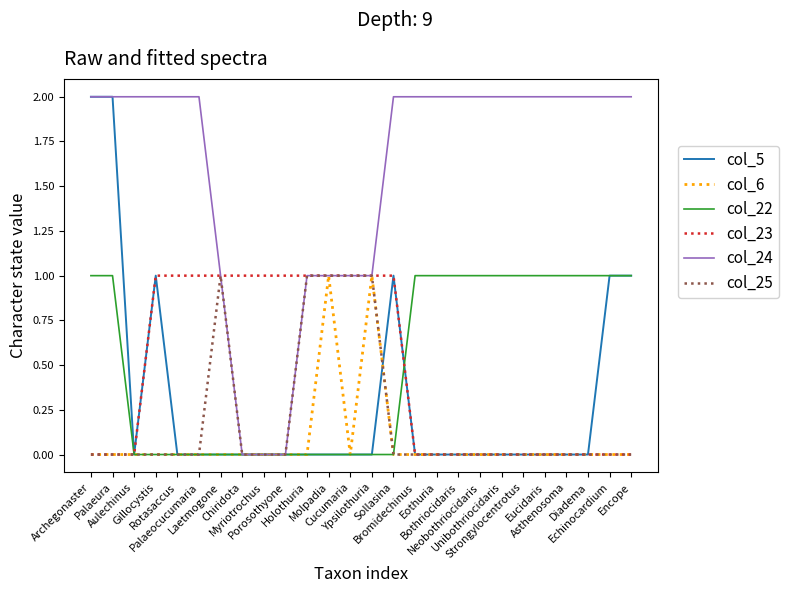

What is the spread (max minus min) of values at Bromidechinus?

2